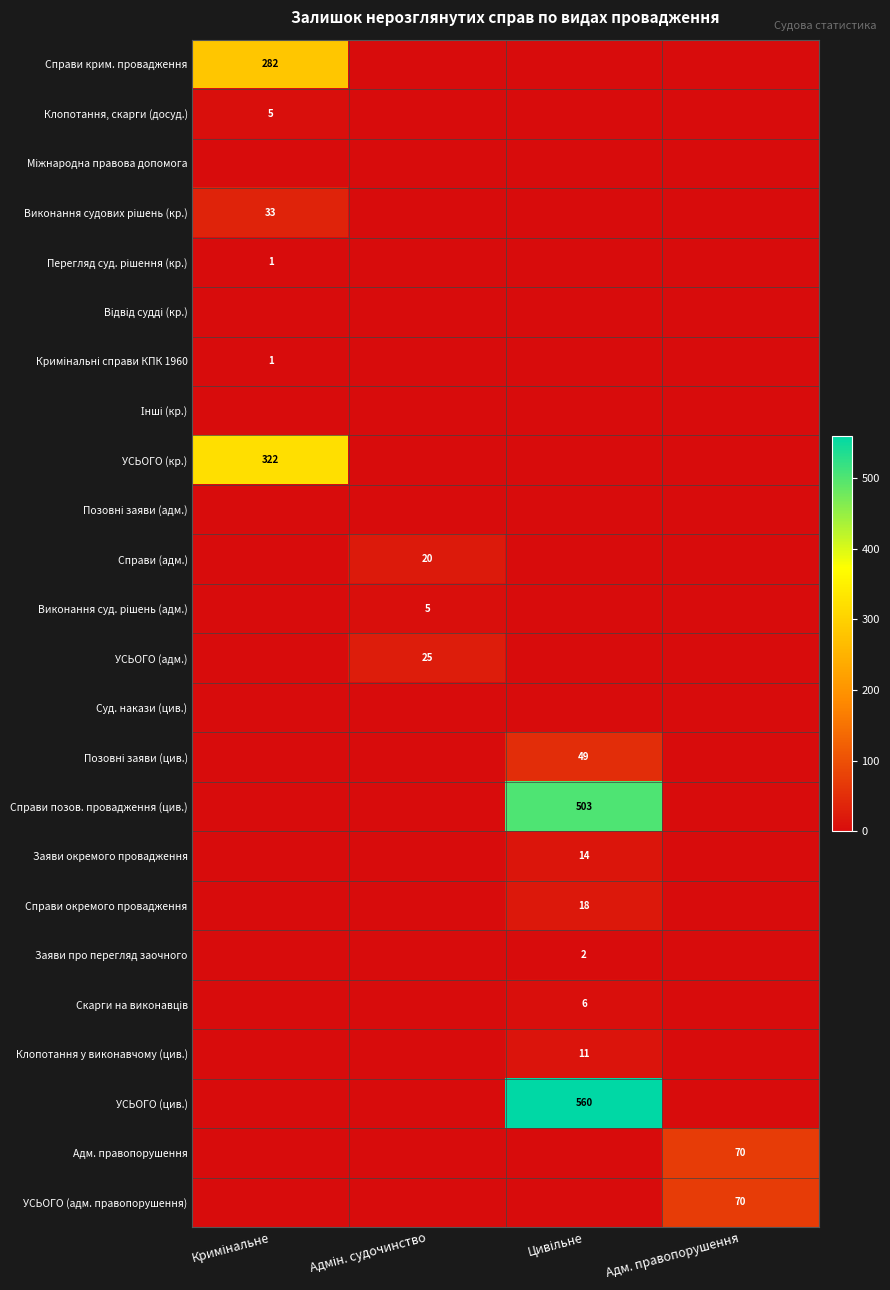

Which category has the lowest value in the Заяви про перегляд заочного series?

Кримінальне